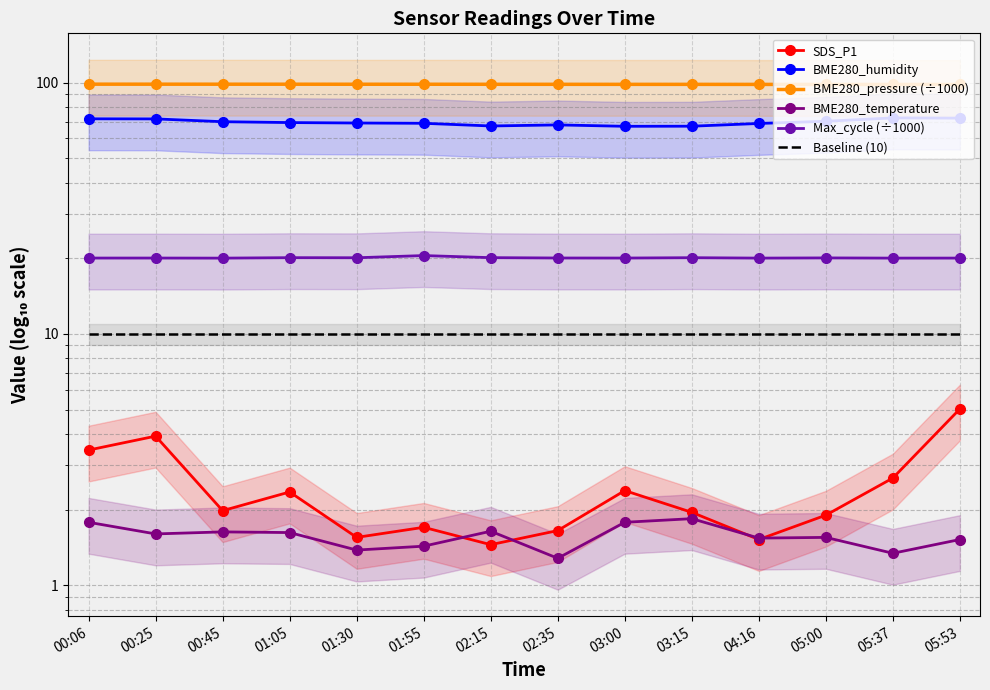

What value does the SDS_P1 series have at 05:00?

1.9